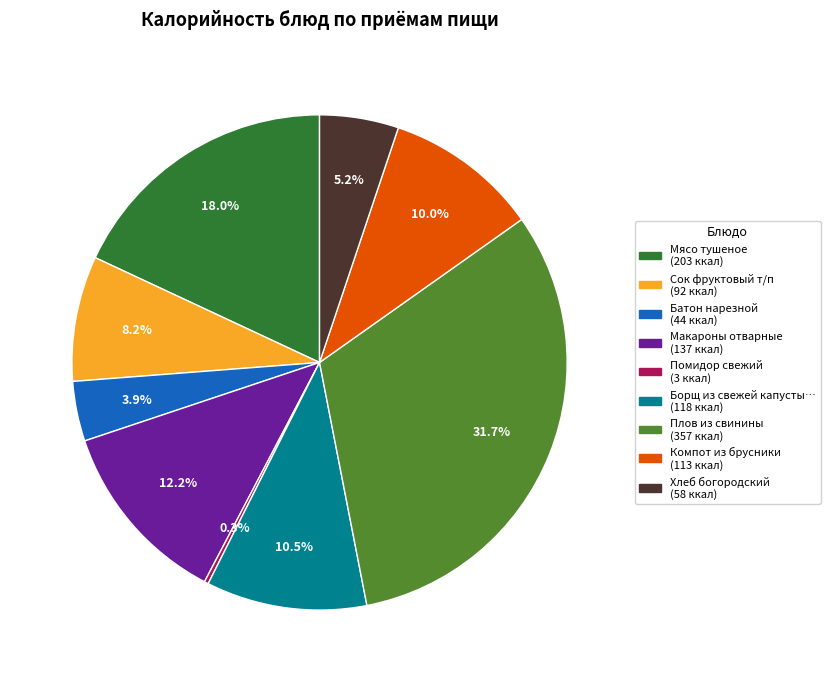

Does any single category account for the majority?

No